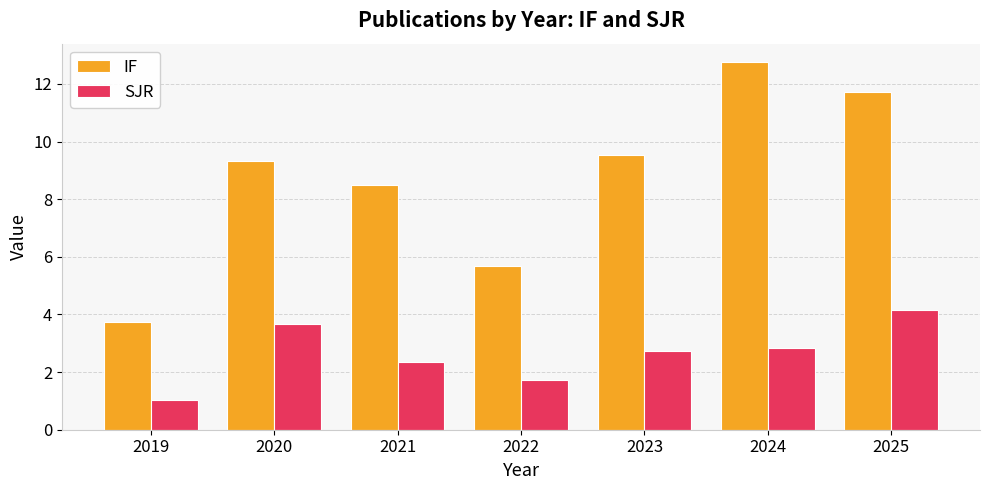

Which series has the largest total across all categories?

IF